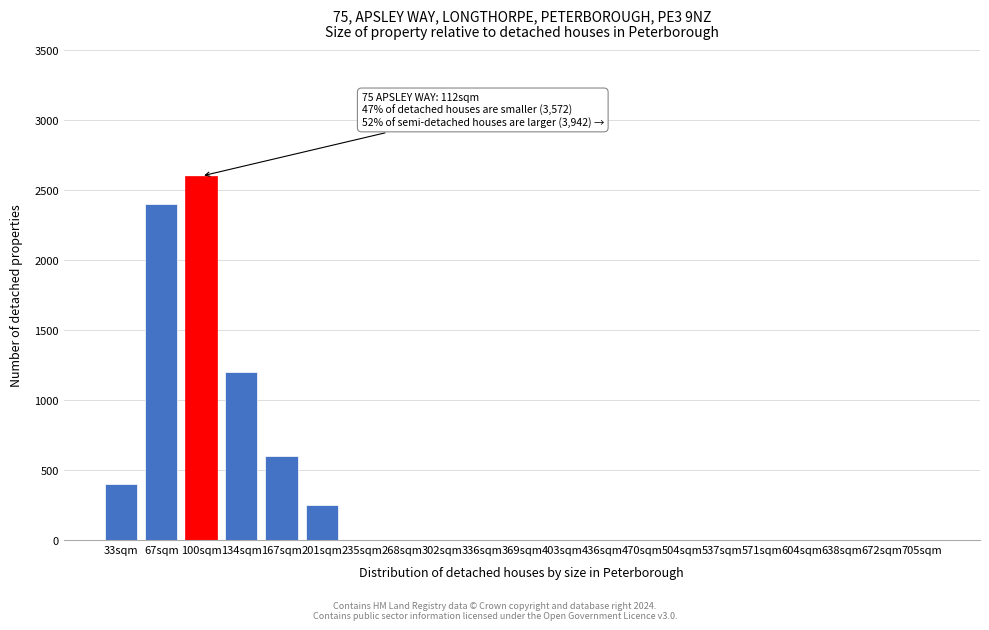

Reading left to right, transcribe all the data shown in this chart.

33sqm=400	67sqm=2400	100sqm=2600	134sqm=1200	167sqm=600	201sqm=250	235sqm=0	268sqm=0	302sqm=0	336sqm=0	369sqm=0	403sqm=0	436sqm=0	470sqm=0	504sqm=0	537sqm=0	571sqm=0	604sqm=0	638sqm=0	672sqm=0	705sqm=0